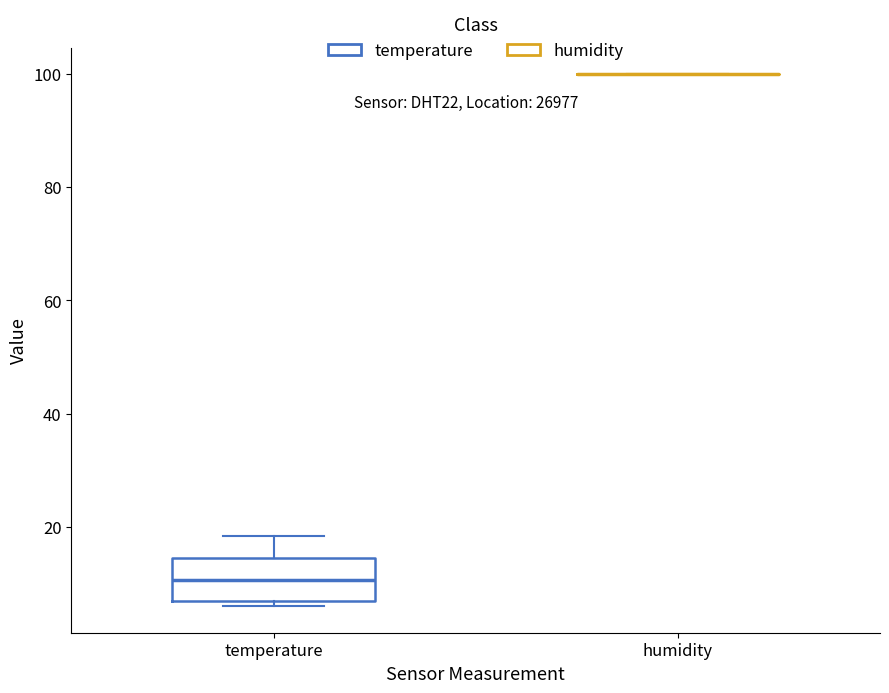

Reading left to right, read every box against the y-axis: the position of its median line, the range the box covers, and the ends of its whiskers. The values are not printed on the chart, so give them approximately, as read against the axis.

temperature: median 10, box 6 to 14, whiskers 6 (just below the box's lower edge) to 18
humidity: box collapsed to a line at 100, whiskers 100 to 100